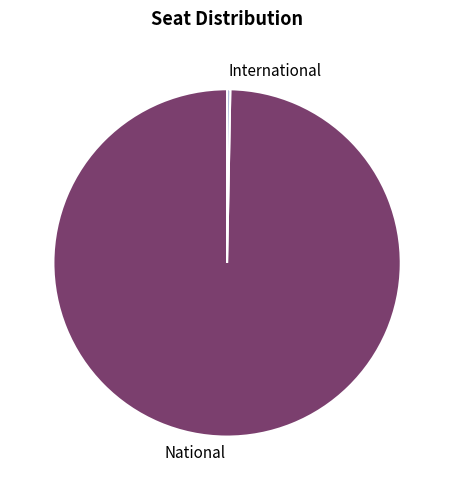

Which has a higher value, National or International?

National